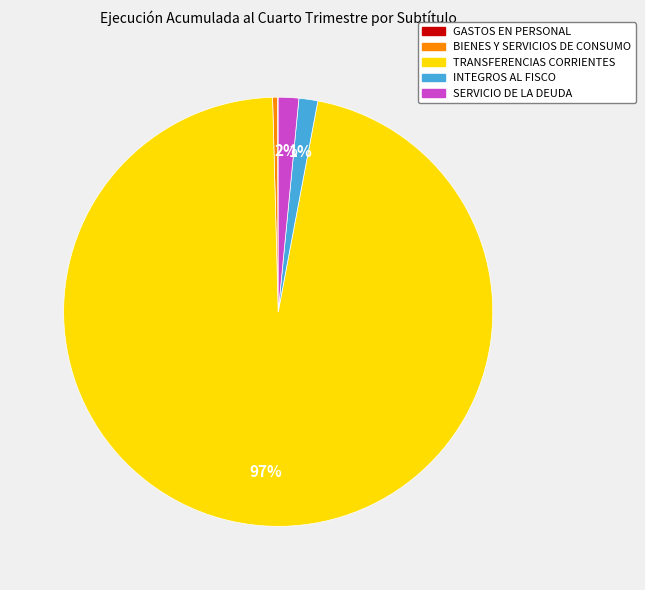

Does any single category account for the majority?

Yes